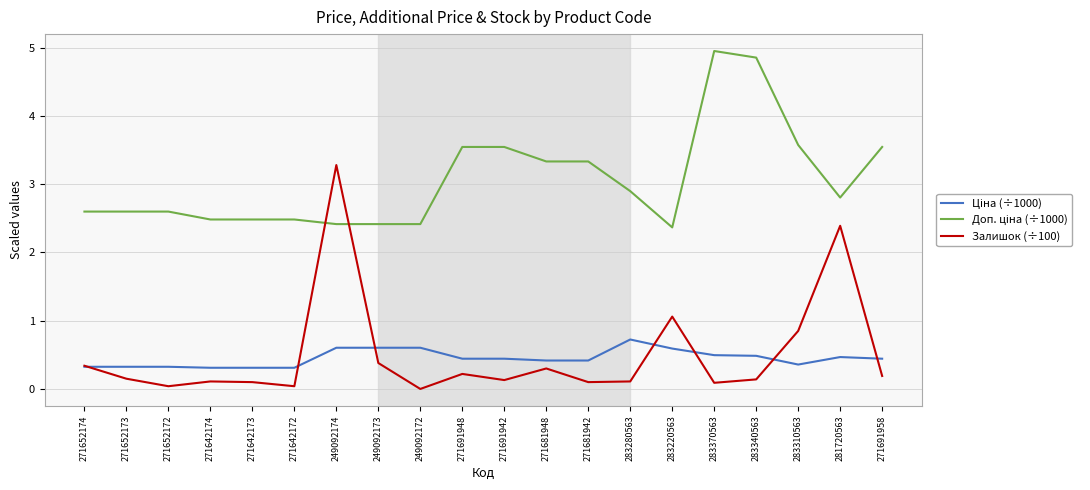

Which series changed the most between 271652174 and 281720563?

Залишок (÷100)